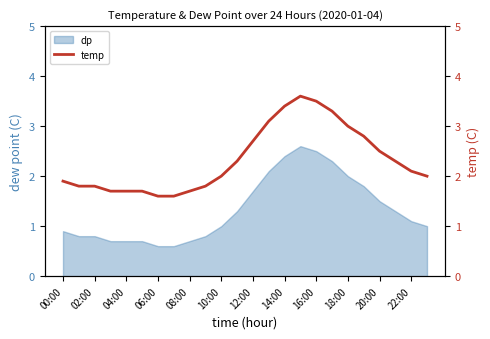

What is the change in value from 13 to 22?

-1.0